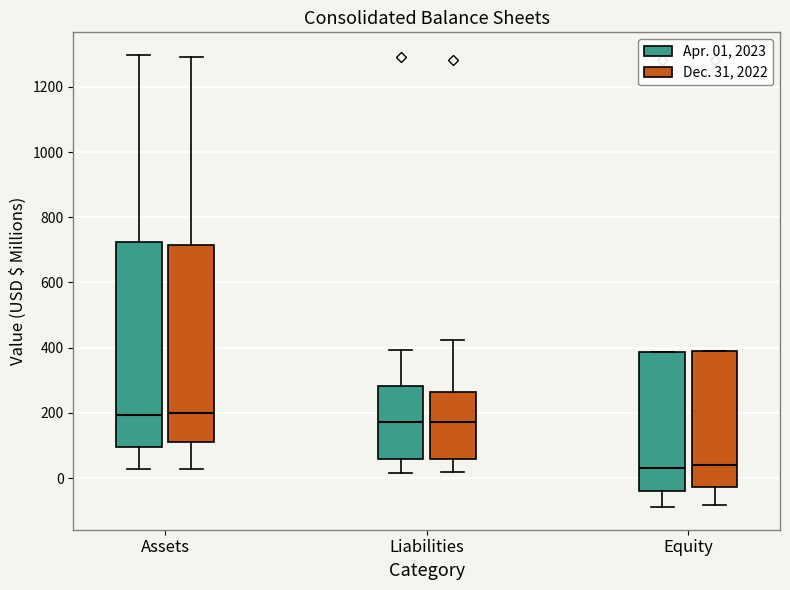

Which box is the tallest, from its lower edge to its upper edge?

Assets (Apr. 01, 2023)